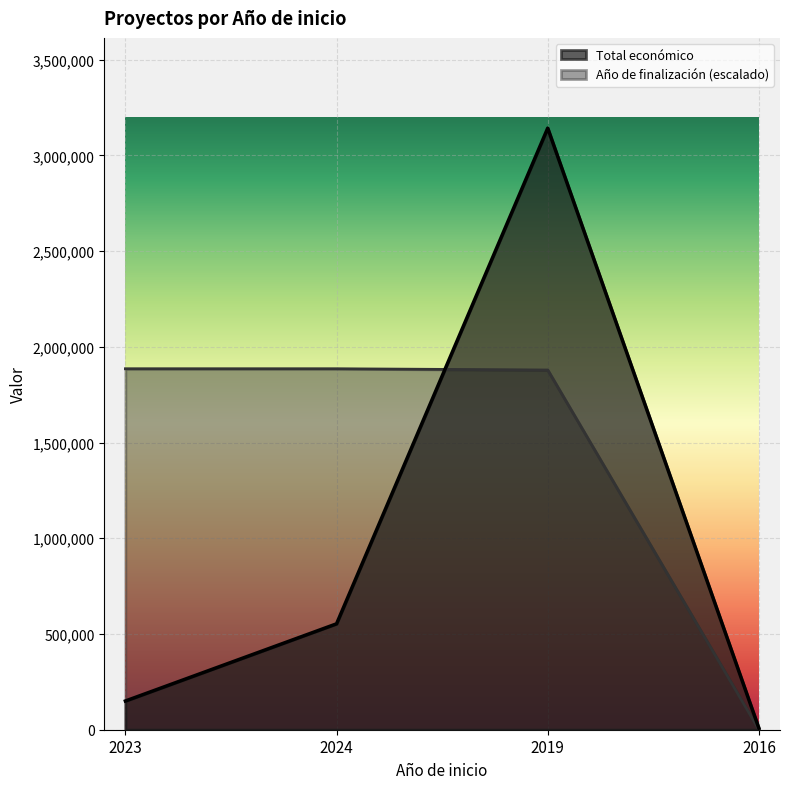

Where is the first local maximum for Total económico?

2019